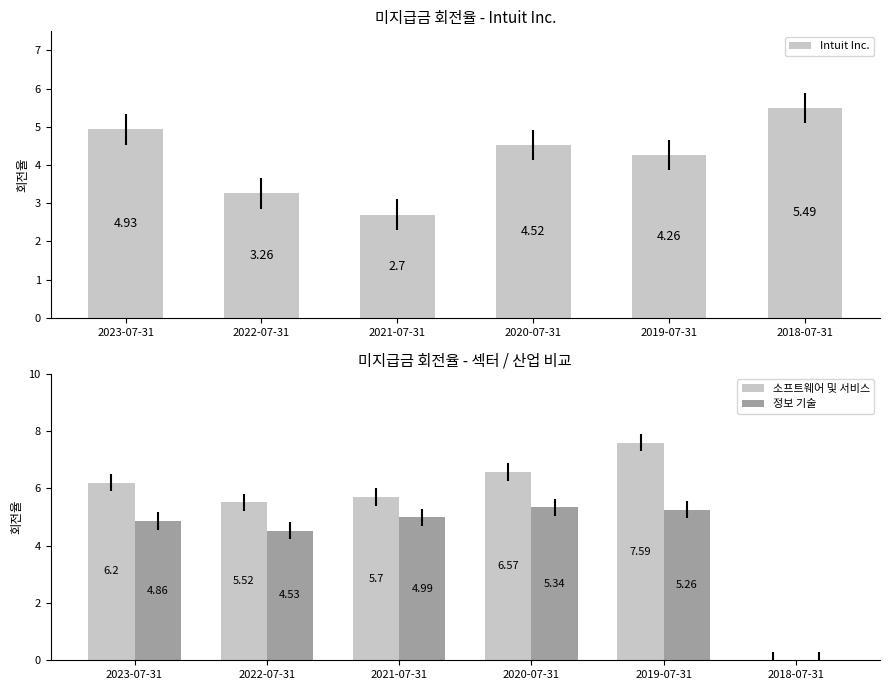

How many bars are there in total?

18